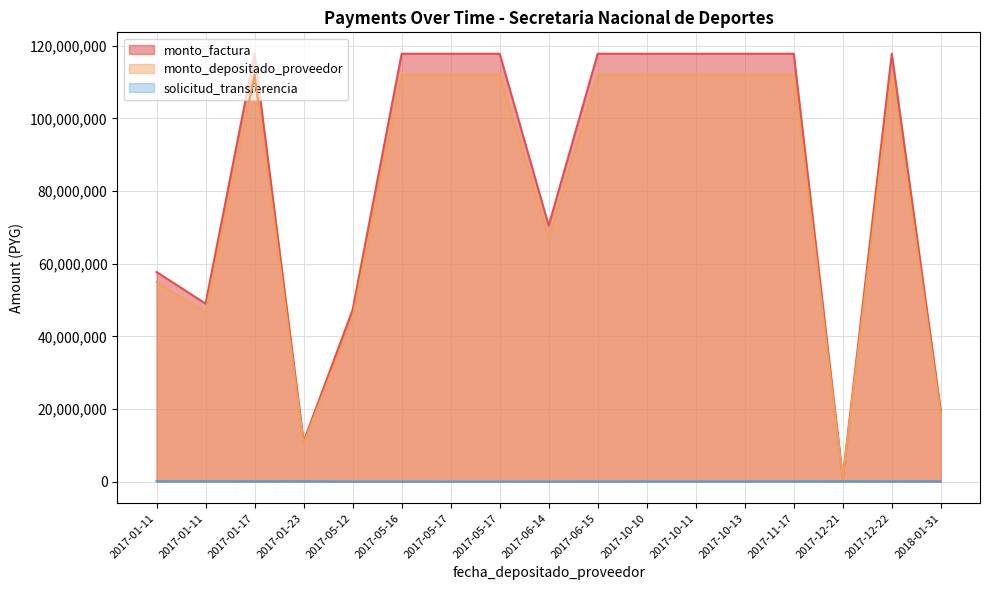

Rank the series at 2017-01-23 from highest to lowest value.

monto_factura, monto_depositado_proveedor, solicitud_transferencia